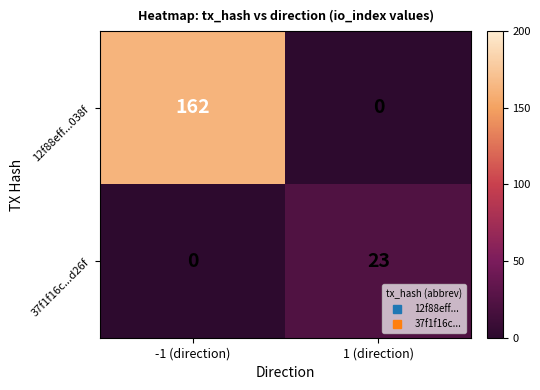

What is the maximum value for 37f1f16c...d26f?

23